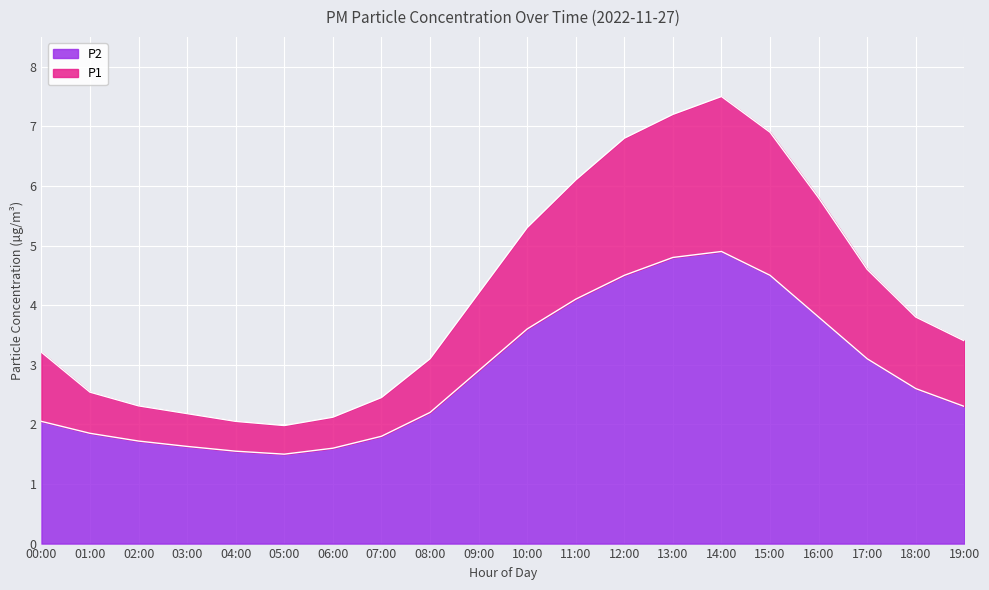

Reading right to left, what are all the values shown in this chart?

P1: 19:00=3.4	18:00=3.8	17:00=4.6	16:00=5.8	15:00=6.9	14:00=7.5	13:00=7.2	12:00=6.8	11:00=6.1	10:00=5.3	09:00=4.2	08:00=3.1	07:00=2.5	06:00=2.1	05:00=2.0	04:00=2.0	03:00=2.2	02:00=2.3	01:00=2.5	00:00=3.2
P2: 19:00=2.3	18:00=2.6	17:00=3.1	16:00=3.8	15:00=4.5	14:00=4.9	13:00=4.8	12:00=4.5	11:00=4.1	10:00=3.6	09:00=2.9	08:00=2.2	07:00=1.8	06:00=1.6	05:00=1.5	04:00=1.6	03:00=1.6	02:00=1.7	01:00=1.9	00:00=2.0